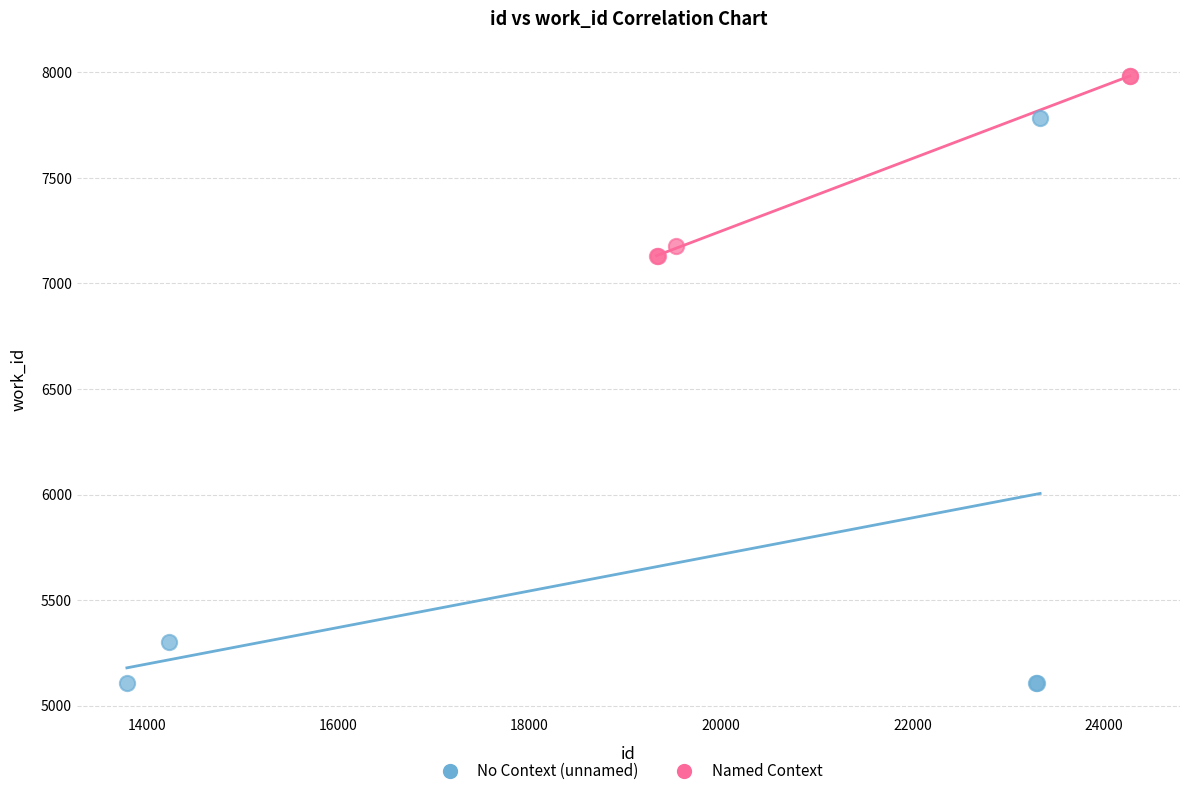

What are all the series names shown in the legend?

No Context (unnamed), Named Context